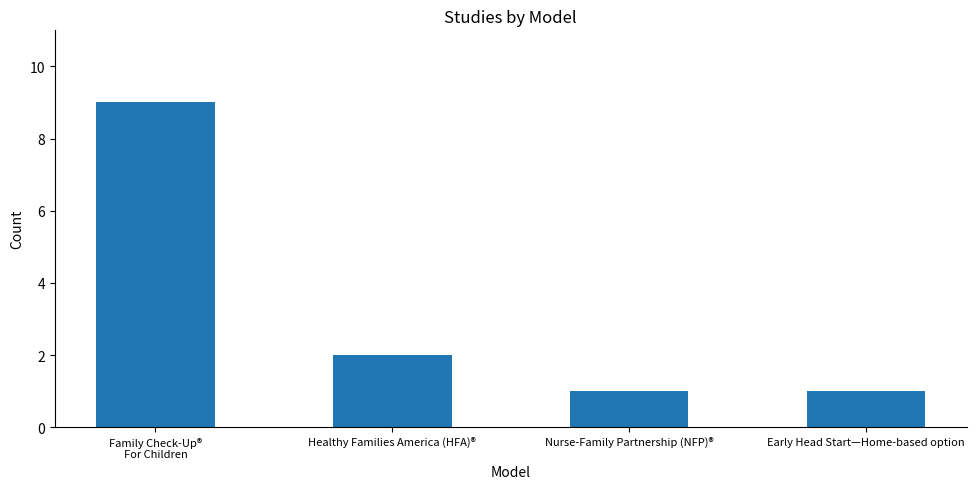

Reading right to left, what are all the values shown in this chart?

1	1	2	9